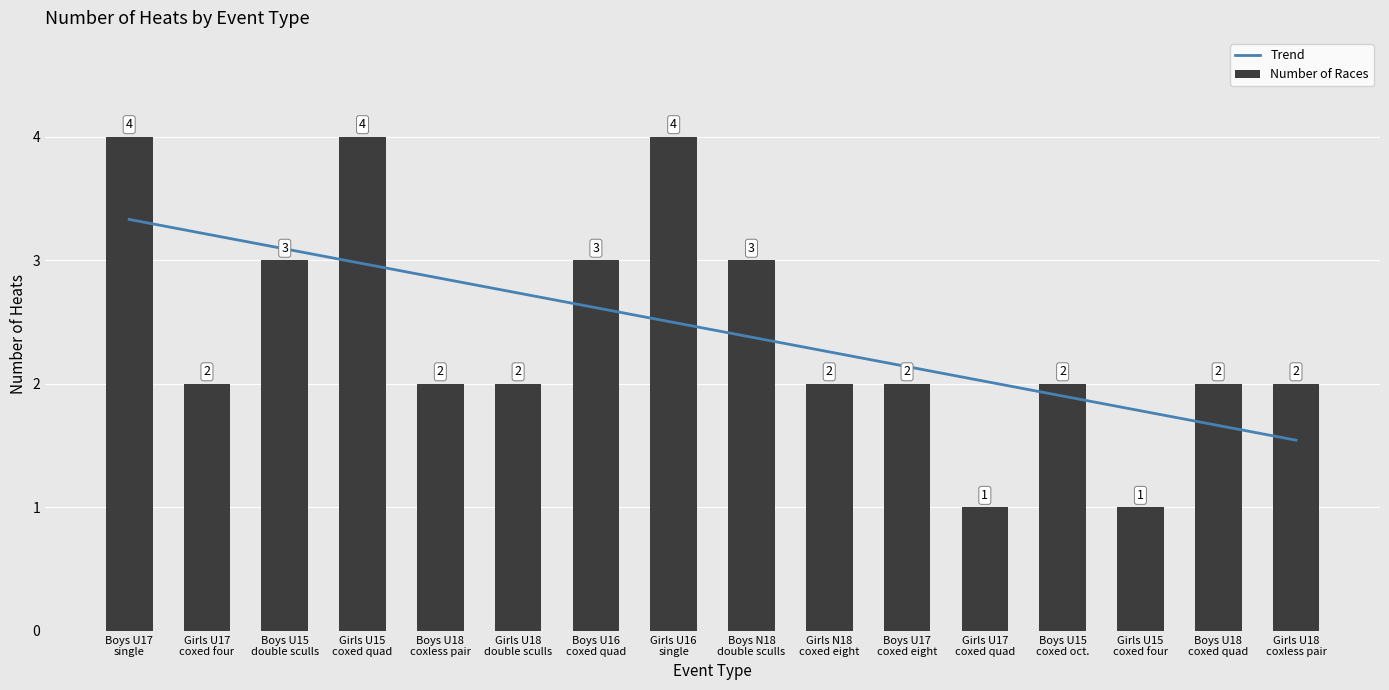

What is the label of the 16th bar from the left?

Girls U18 coxless pair